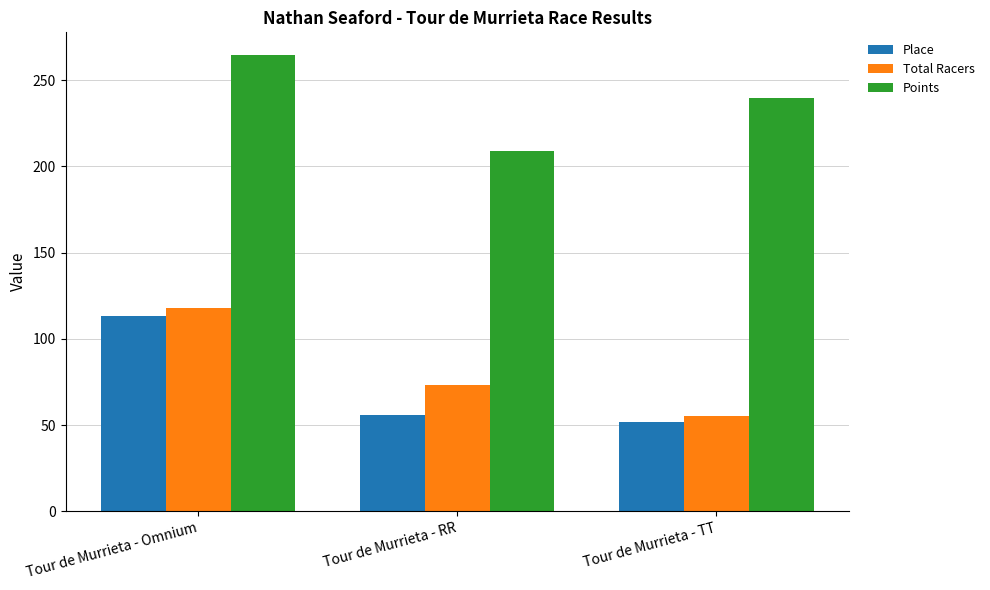

What is the approximate value of Place at Tour de Murrieta - Omnium?

113.0